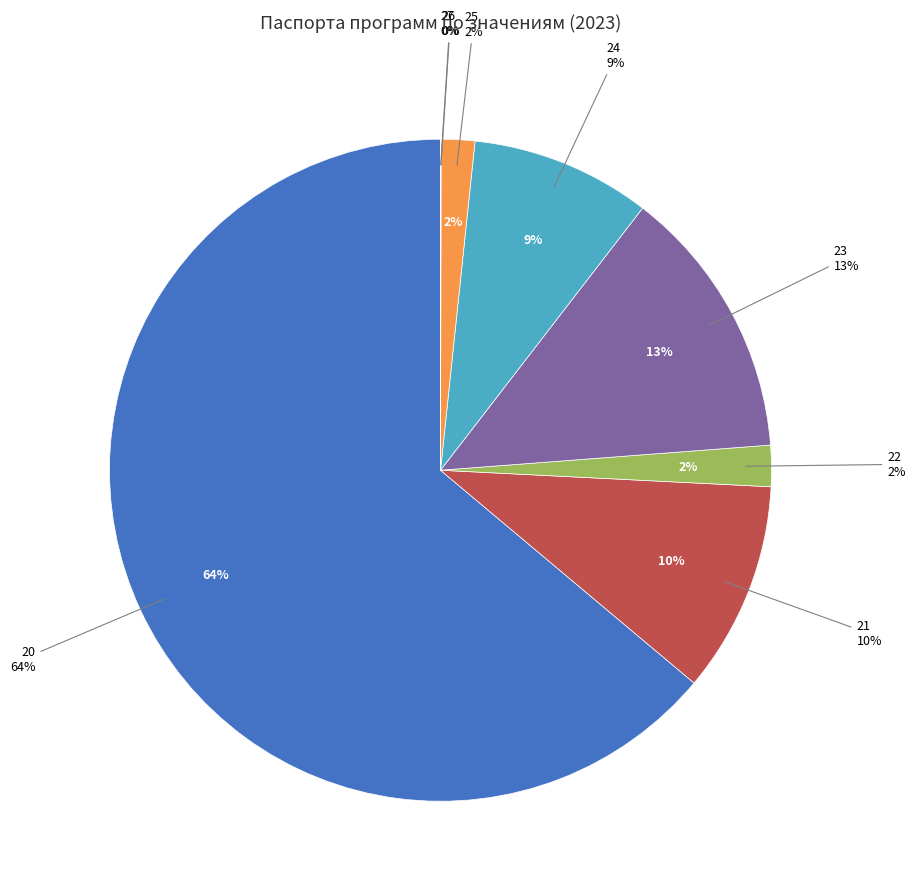

Is it true that 23 is 2% of the pie?

False